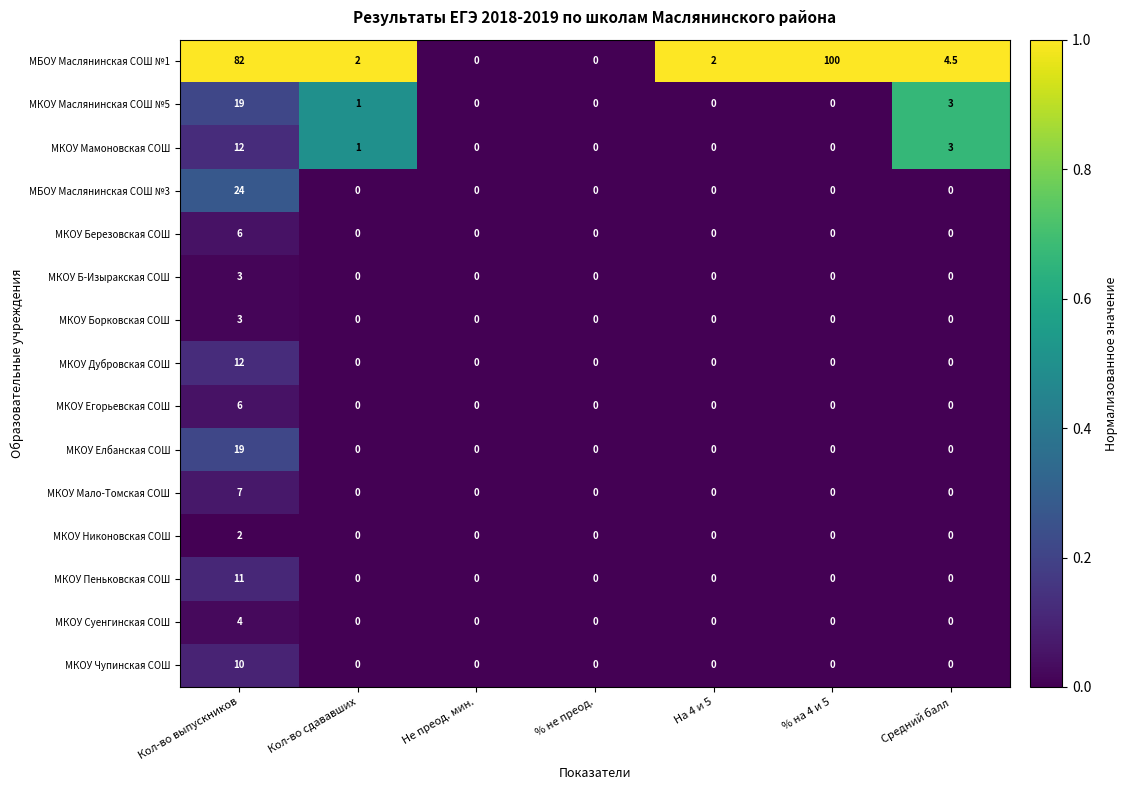

True or false: МКОУ Чупинская СОШ has a value of -3.6 at Средний балл.

False